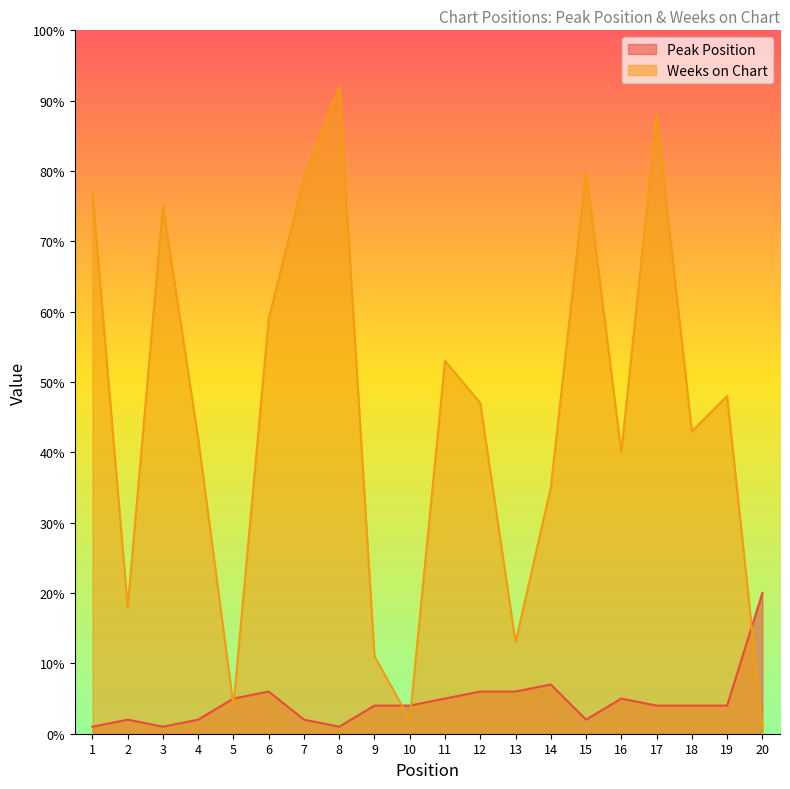

True or false: Weeks on Chart has a value of 97 at 6.

False